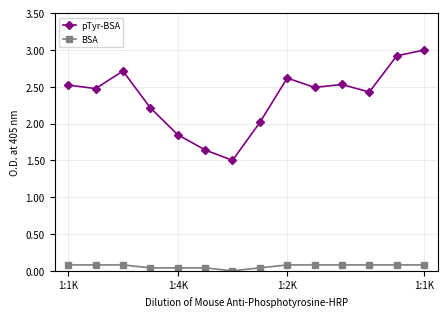

Rank the series by their average value, from highest to lowest.

pTyr-BSA, BSA